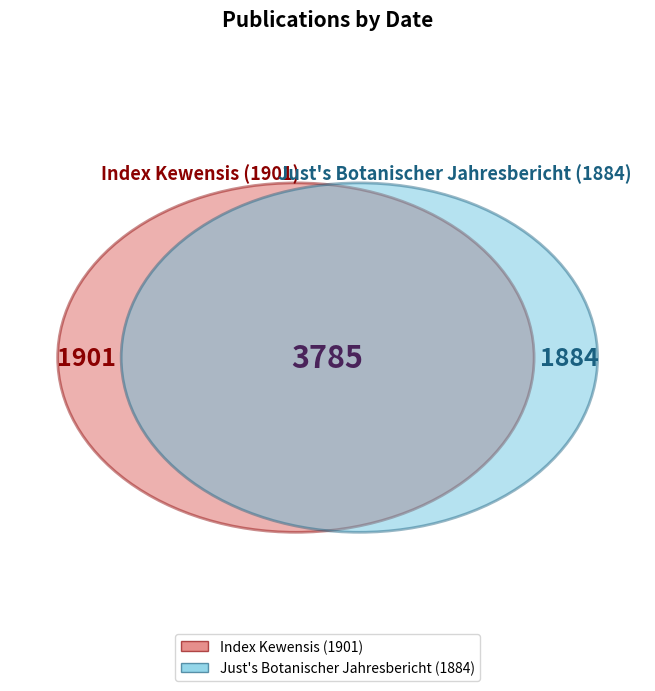

Is it true that Just's Botanischer Jahresbericht (1884) is 58% of the pie?

False